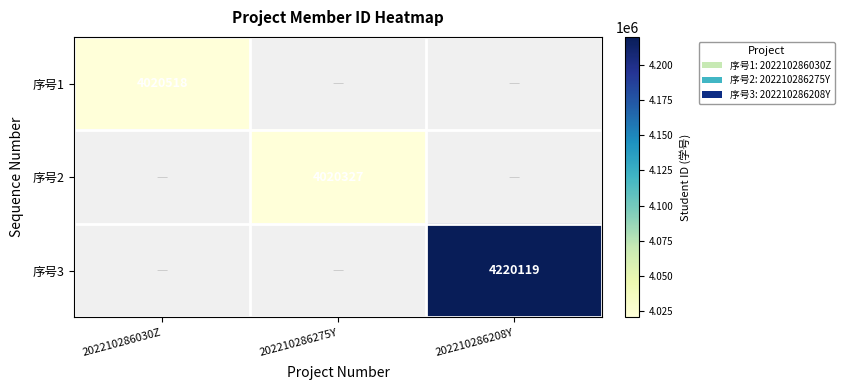

Is it true that 序号3 equals 4220119 at 202210286208Y?

True